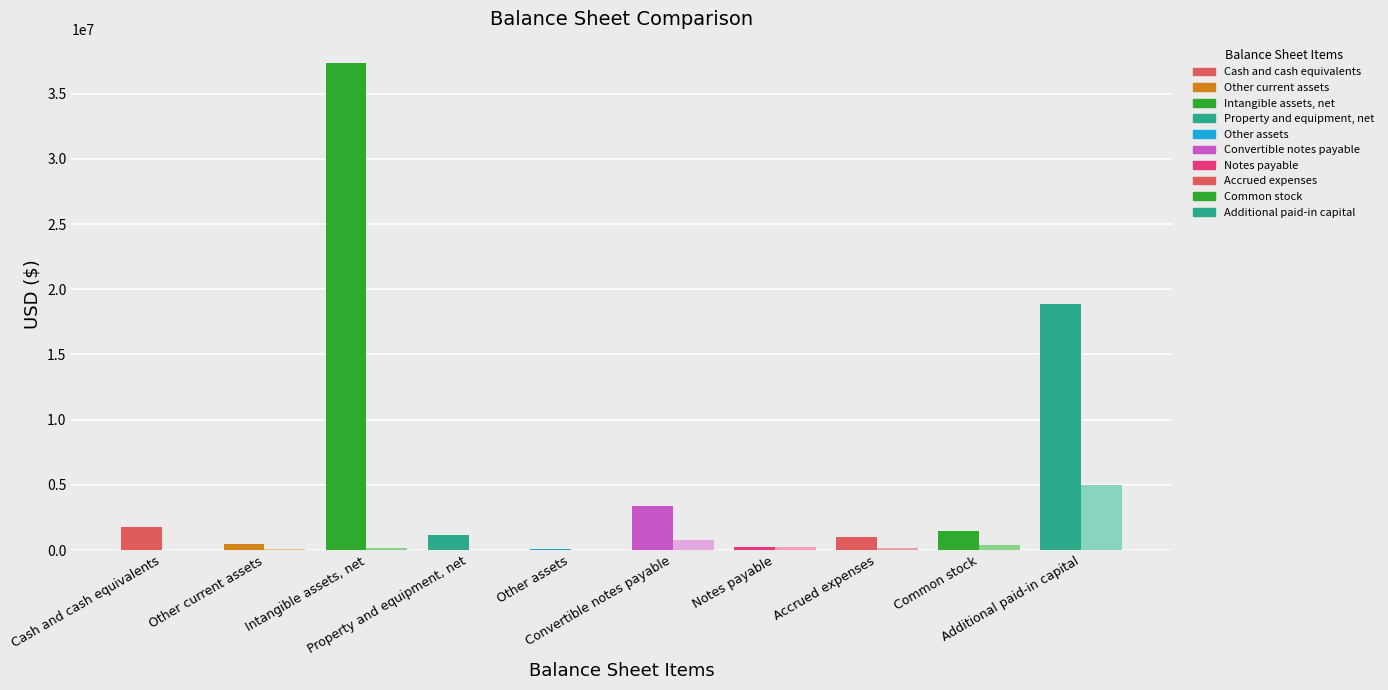

Count the number of data series in this chart.

2